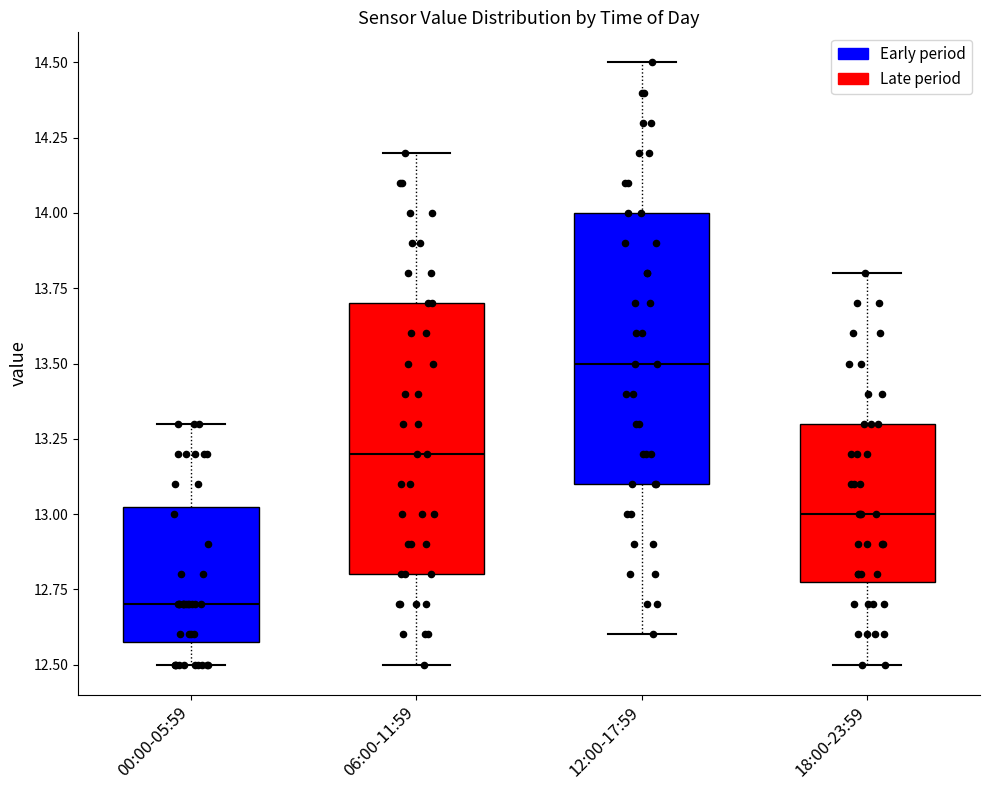

Reading left to right, read every box against the y-axis: the position of its median line, the range the box covers, and the ends of its whiskers. The values are not printed on the chart, so give them approximately, as read against the axis.

00:00-05:59: median 12.70, box 12.60 to 13.05, whiskers 12.50 to 13.30
06:00-11:59: median 13.20, box 12.80 to 13.70, whiskers 12.50 to 14.20
12:00-17:59: median 13.50, box 13.10 to 14.00, whiskers 12.60 to 14.50
18:00-23:59: median 13.00, box 12.80 to 13.30, whiskers 12.50 to 13.80